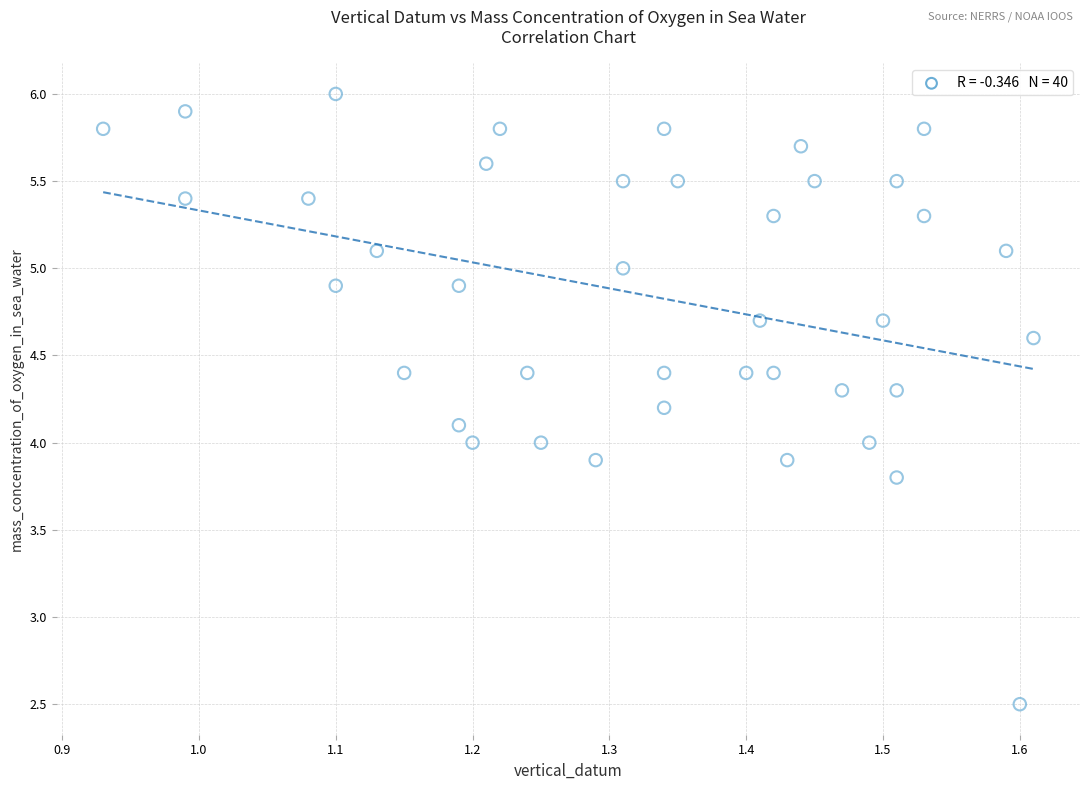

What is the range of Y values (max minus min)?

3.5